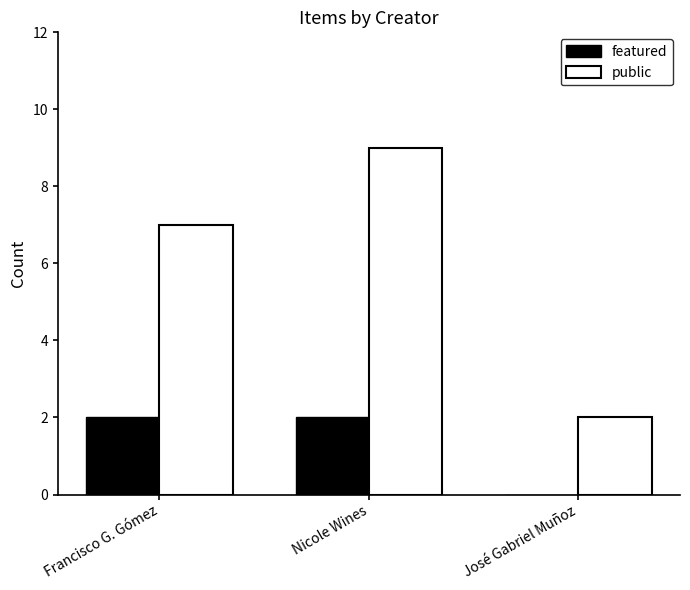

Which series has the largest total across all categories?

public